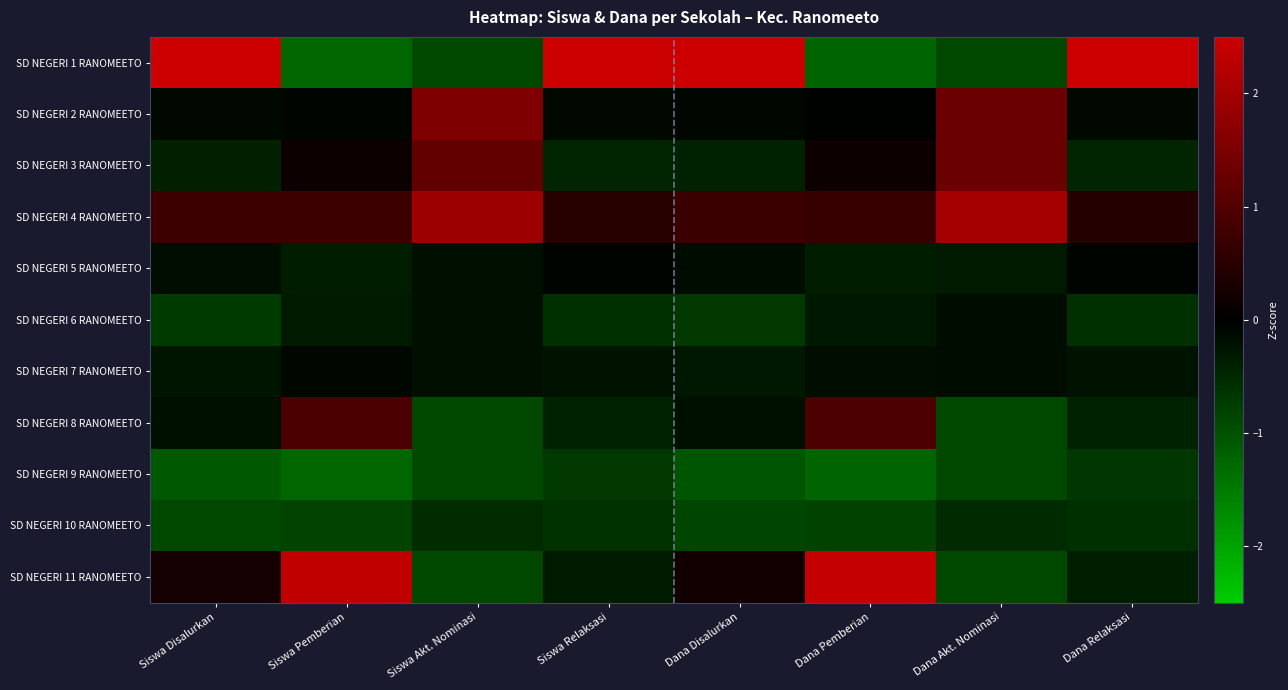

Which has a higher value, Siswa Disalurkan or Dana Disalurkan?

Dana Disalurkan